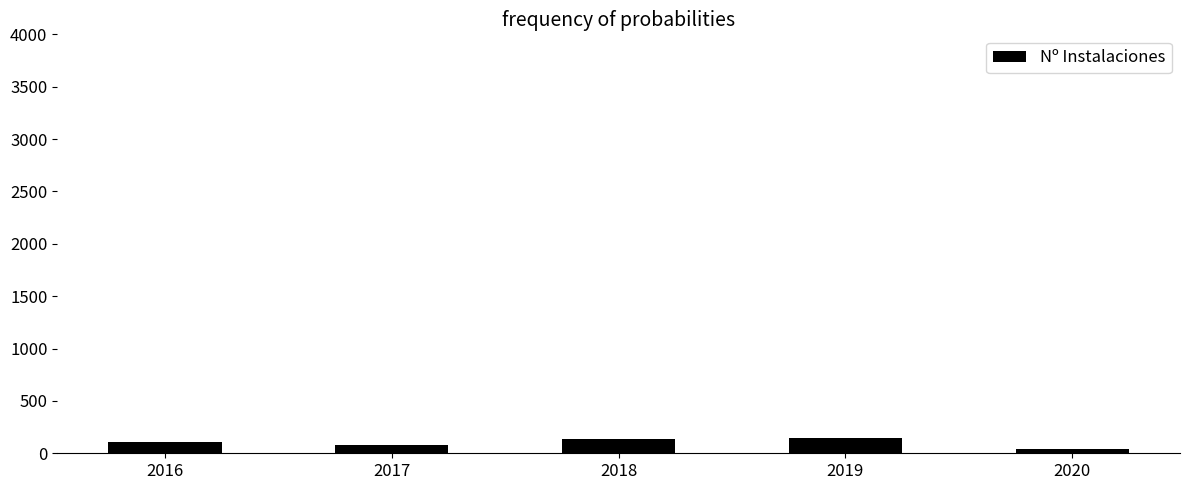

What is the sum of all values?

513